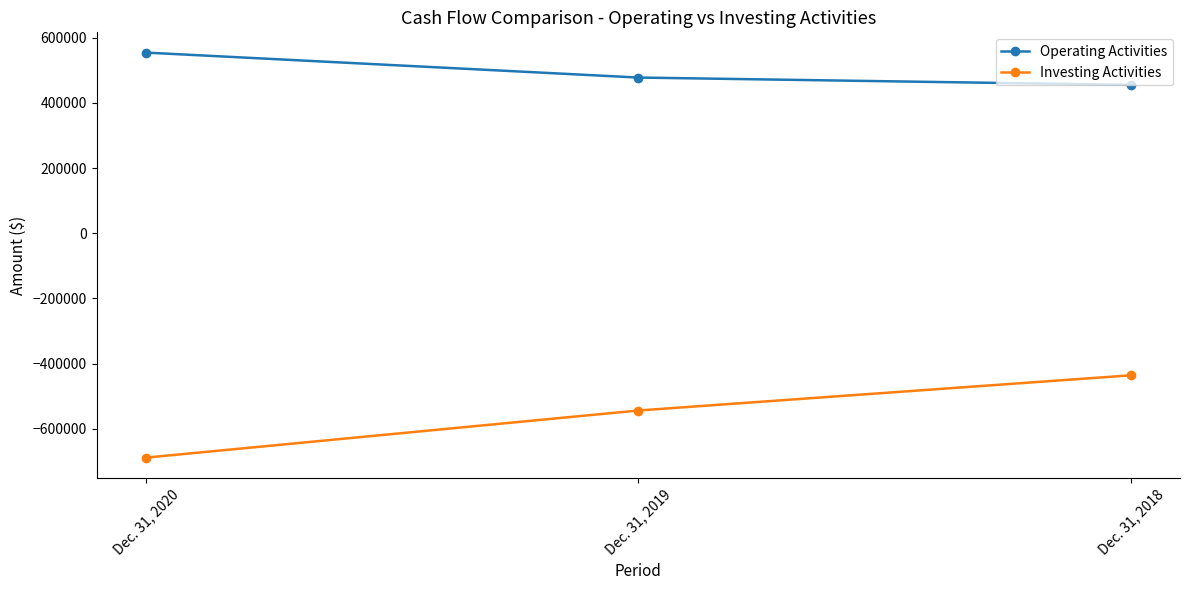

At which label does Operating Activities reach its minimum?

Dec. 31, 2018